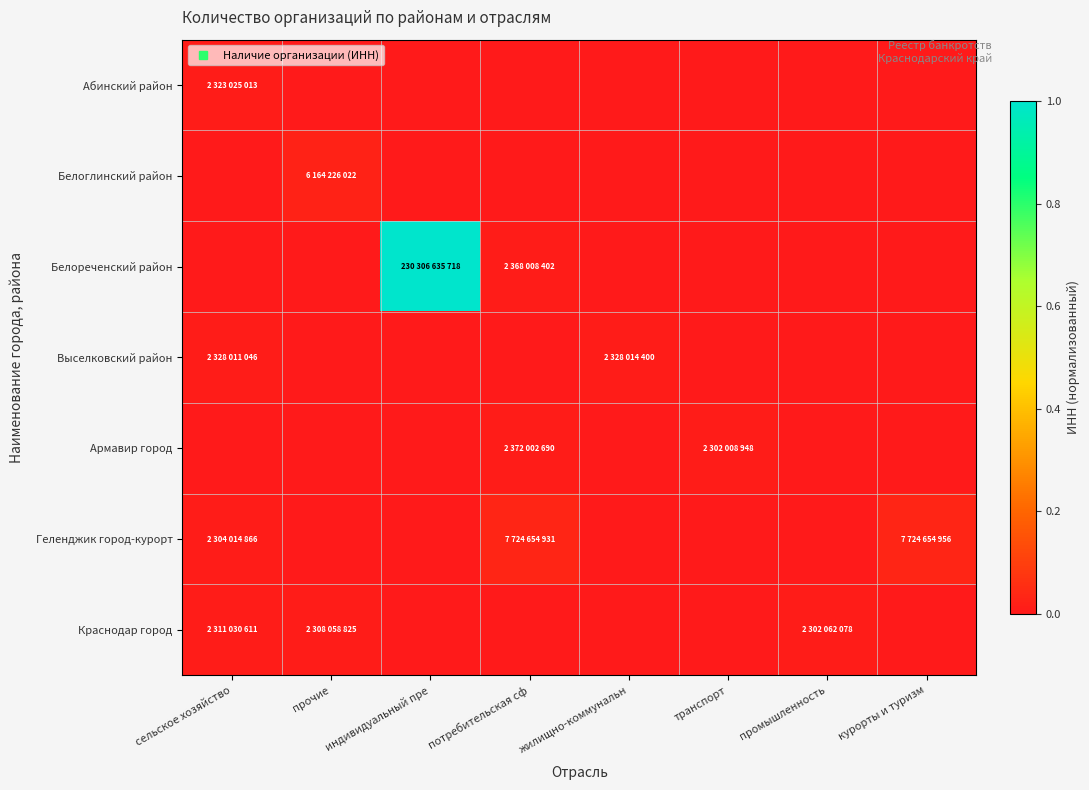

Reading left to right, what are all the values shown in this chart?

Абинский район: сельское хозяйство=0.0	прочие=0.0	индивидуальный пре=0.0	потребительская сф=0.0	жилищно-коммунальн=0.0	транспорт=0.0	промышленность=0.0	курорты и туризм=0.0
Белоглинский район: сельское хозяйство=0.0	прочие=0.0	индивидуальный пре=0.0	потребительская сф=0.0	жилищно-коммунальн=0.0	транспорт=0.0	промышленность=0.0	курорты и туризм=0.0
Белореченский район: сельское хозяйство=0.0	прочие=0.0	индивидуальный пре=1.0	потребительская сф=0.0	жилищно-коммунальн=0.0	транспорт=0.0	промышленность=0.0	курорты и туризм=0.0
Выселковский район: сельское хозяйство=0.0	прочие=0.0	индивидуальный пре=0.0	потребительская сф=0.0	жилищно-коммунальн=0.0	транспорт=0.0	промышленность=0.0	курорты и туризм=0.0
Армавир город: сельское хозяйство=0.0	прочие=0.0	индивидуальный пре=0.0	потребительская сф=0.0	жилищно-коммунальн=0.0	транспорт=0.0	промышленность=0.0	курорты и туризм=0.0
Геленджик город-курорт: сельское хозяйство=0.0	прочие=0.0	индивидуальный пре=0.0	потребительская сф=0.0	жилищно-коммунальн=0.0	транспорт=0.0	промышленность=0.0	курорты и туризм=0.0
Краснодар город: сельское хозяйство=0.0	прочие=0.0	индивидуальный пре=0.0	потребительская сф=0.0	жилищно-коммунальн=0.0	транспорт=0.0	промышленность=0.0	курорты и туризм=0.0